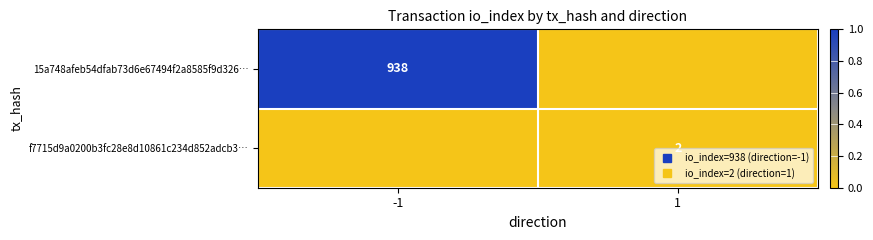

The f7715d9a0200b3fc28e8d10861c234d852adcb3… series shows 0.0 at 1. True or false?

True